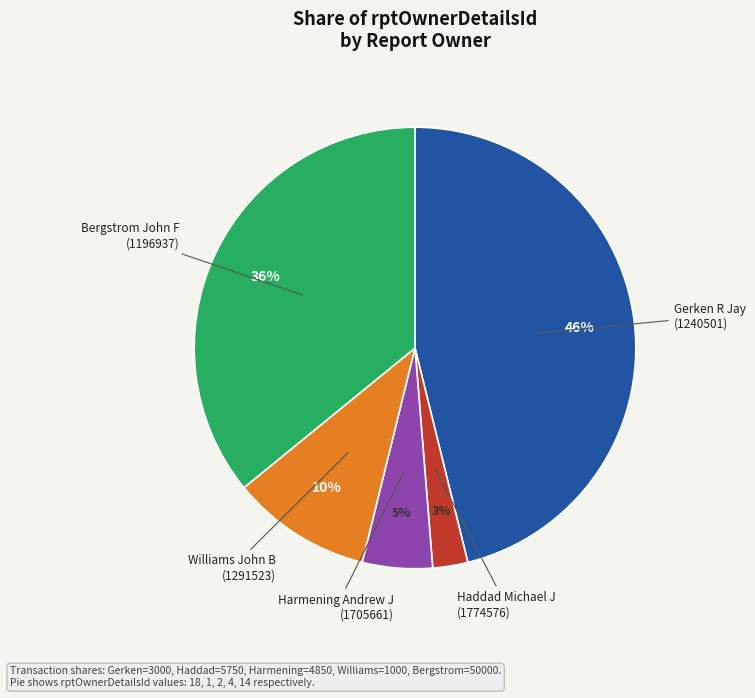

Is there any slice that represents more than half of the pie?

No